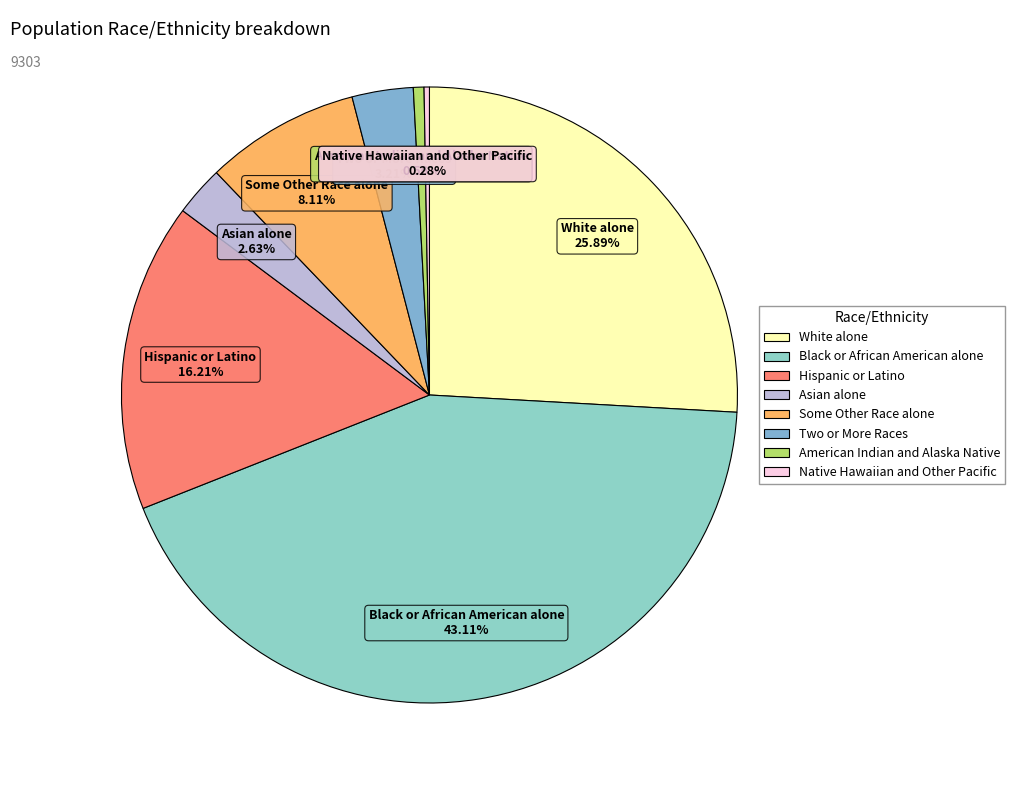

What is the largest slice in the pie chart?

Black or African American alone